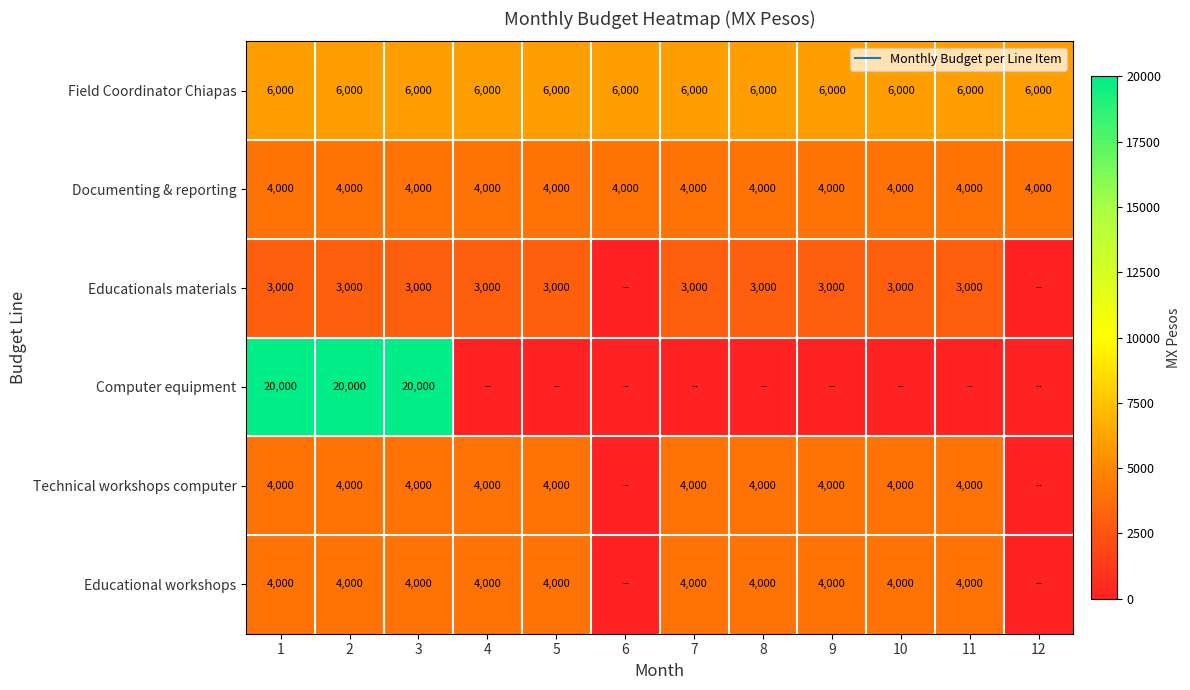

Count the number of data series in this chart.

6